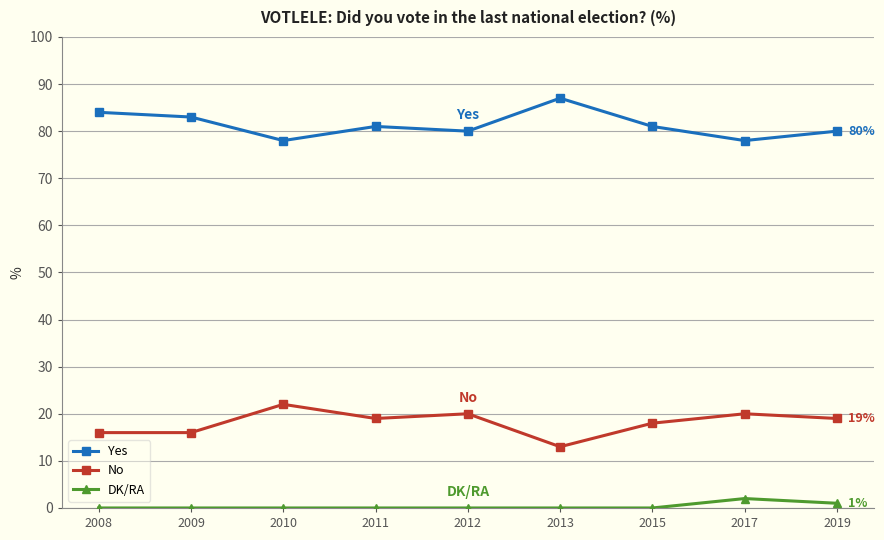

True or false: Yes has a value of 109 at 2019.

False